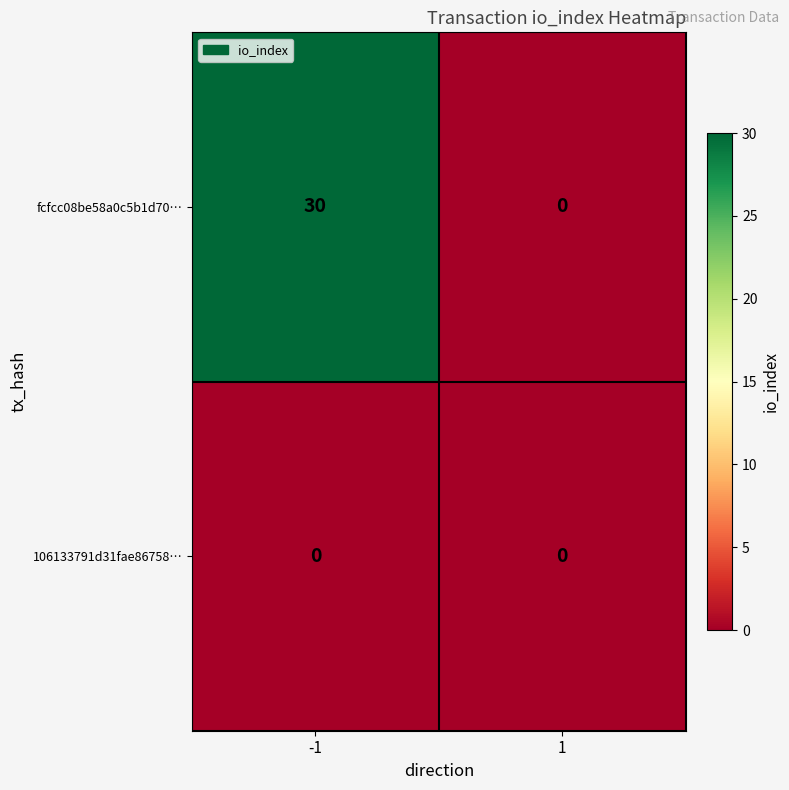

Which series changed the most between -1 and 1?

fcfcc08be58a0c5b1d70…